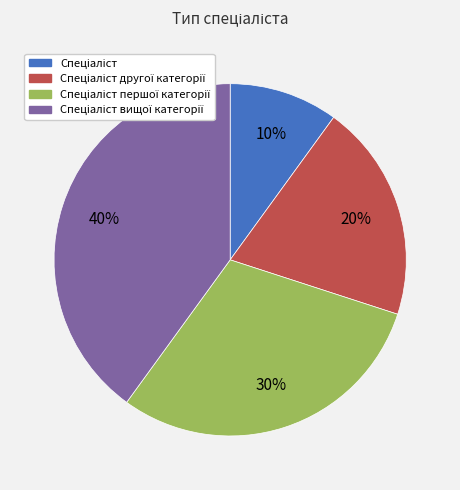

Is there any slice that represents more than half of the pie?

No